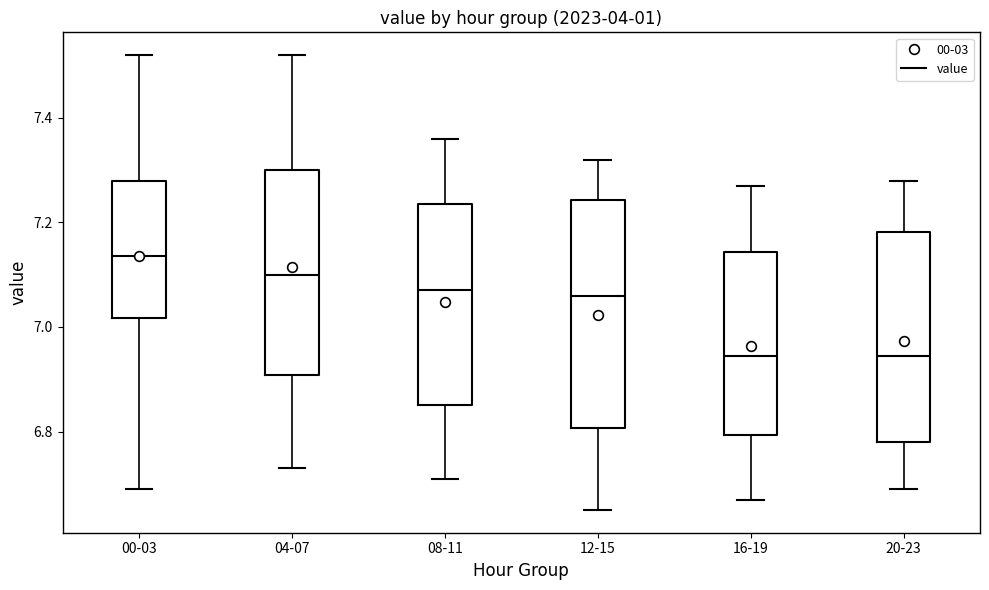

Reading left to right, transcribe this box plot: for each box, give where its median line is, the range the box spans, and where its two whiskers end, as read against the y-axis. The values are not printed on the chart, so give them approximately, as read against the axis.

00-03: median 7.14, box 7.02 to 7.28, whiskers 6.70 to 7.52
04-07: median 7.10, box 6.90 to 7.30, whiskers 6.74 to 7.52
08-11: median 7.08, box 6.86 to 7.24, whiskers 6.72 to 7.36
12-15: median 7.06, box 6.80 to 7.24, whiskers 6.66 to 7.32
16-19: median 6.94, box 6.80 to 7.14, whiskers 6.68 to 7.28
20-23: median 6.94, box 6.78 to 7.18, whiskers 6.70 to 7.28